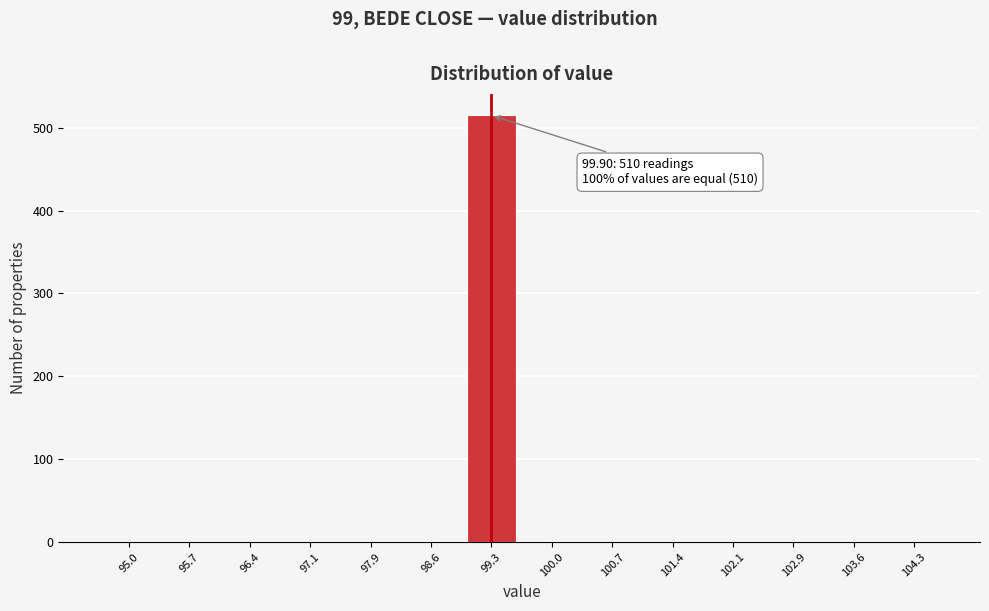

Reading left to right, transcribe all the data shown in this chart.

95.0=0	95.7=0	96.4=0	97.1=0	97.9=0	98.6=0	99.3=515	100.0=0	100.7=0	101.4=0	102.1=0	102.9=0	103.6=0	104.3=0